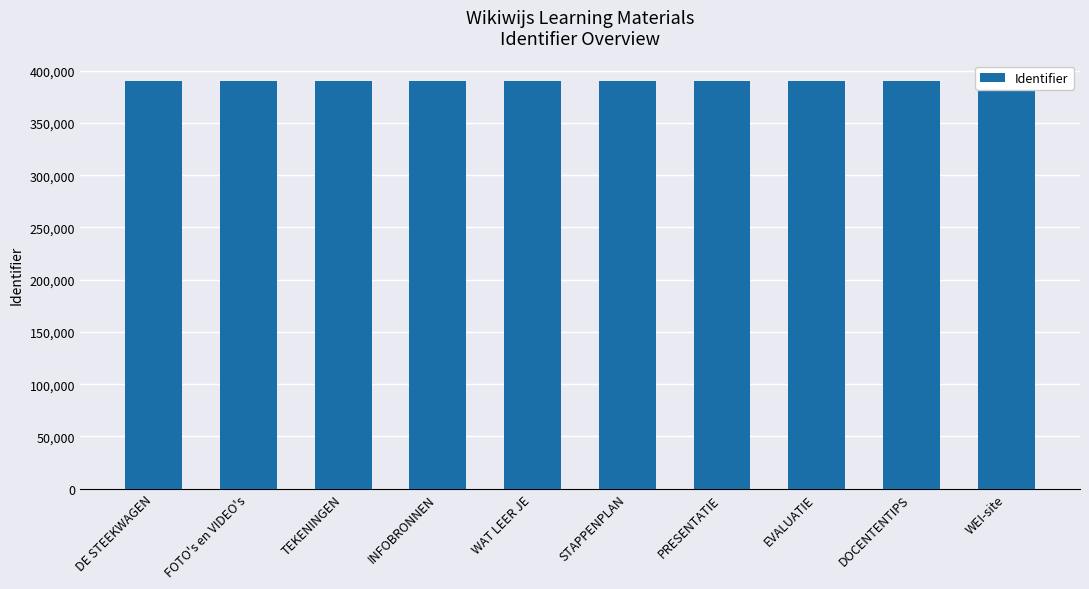

What is the label of the 9th bar from the left?

DOCENTENTIPS